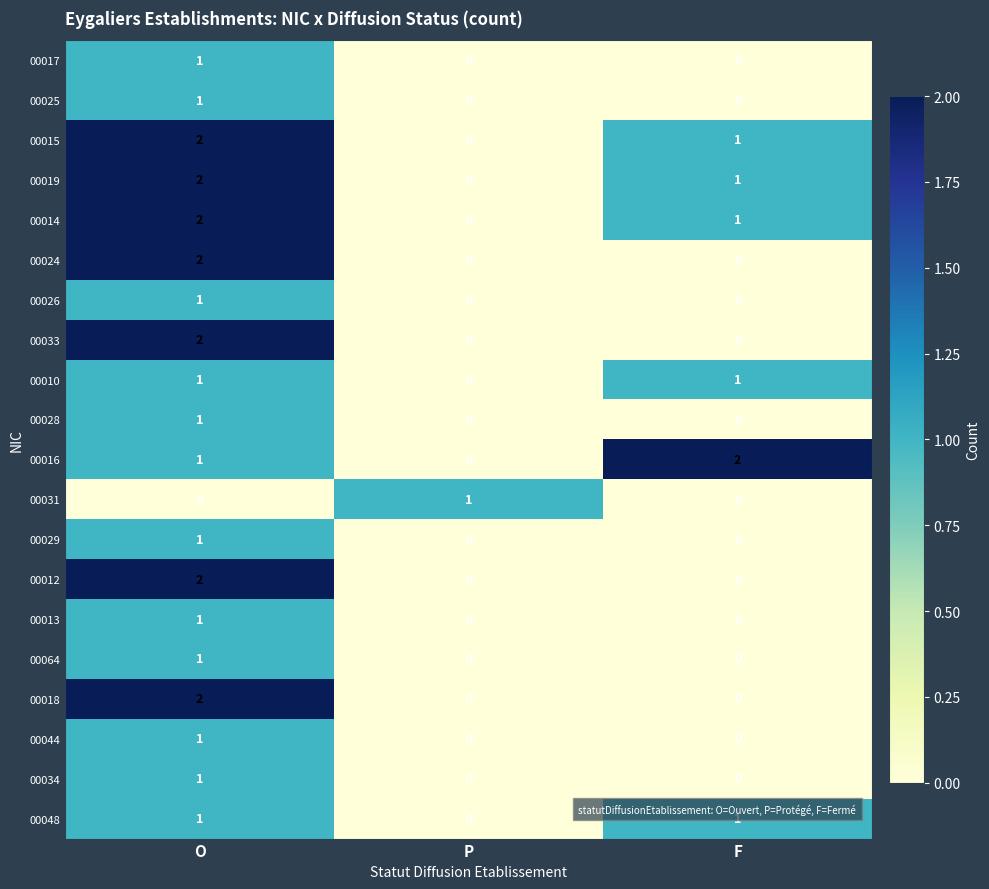

How many categories are shown in the chart?

3